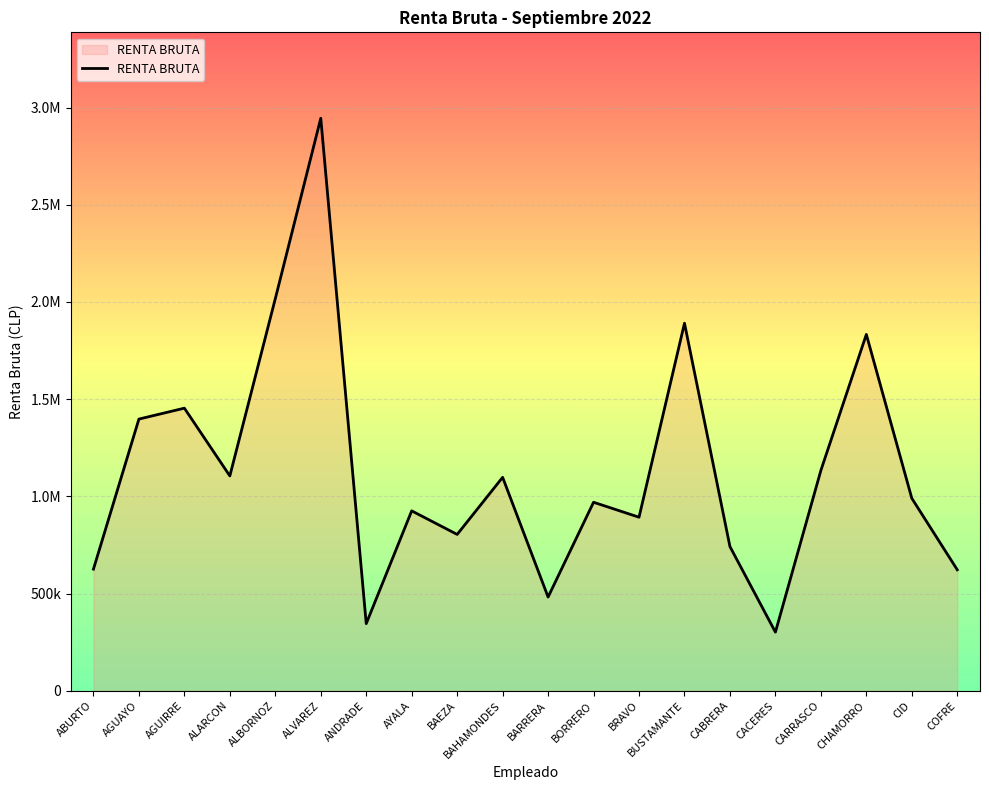

The chart shows a value of 1099031 at BAEZA. True or false?

False